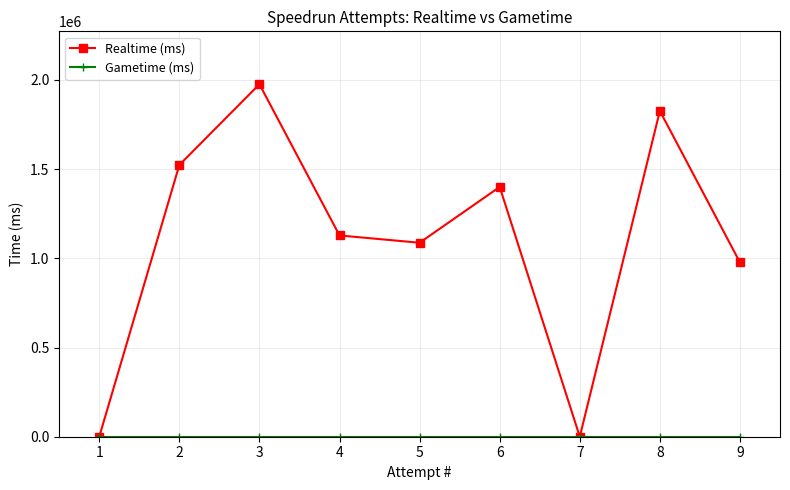

What is the difference between the Realtime (ms) values at 5 and 3?

888523